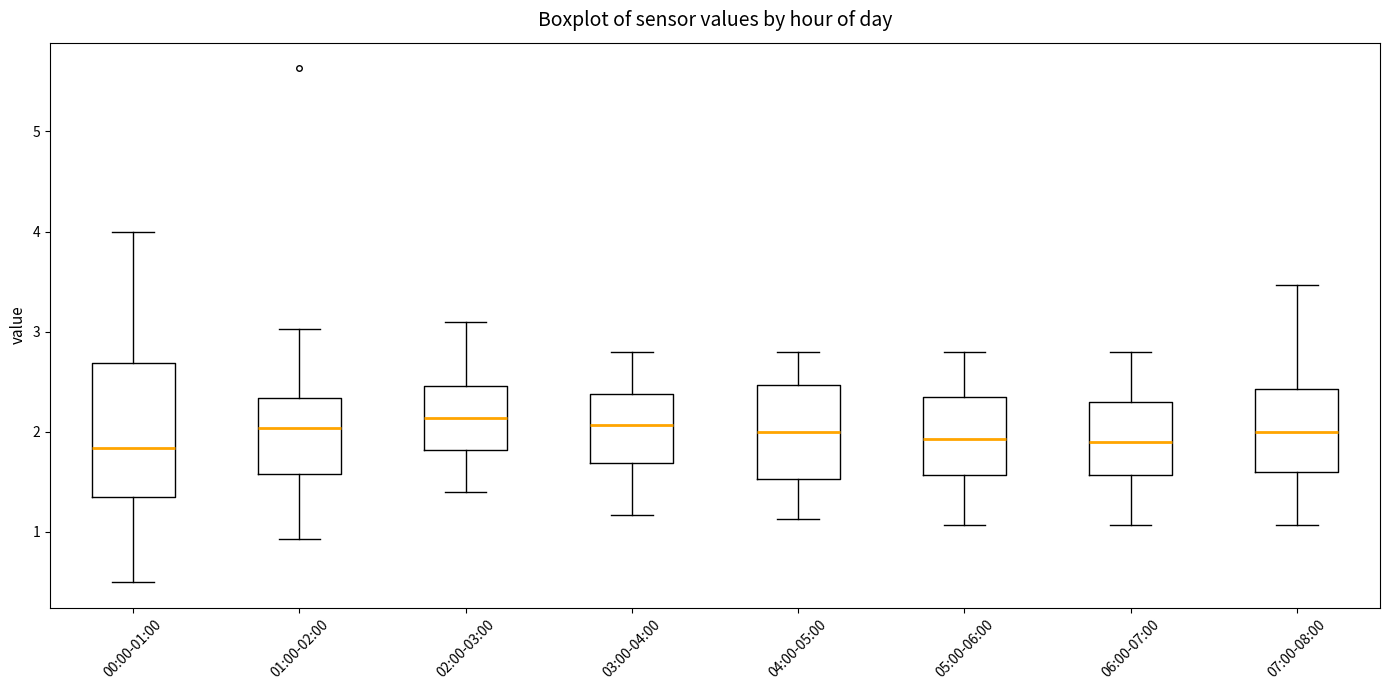

Reading left to right, read every box against the y-axis: the position of its median line, the range the box covers, and the ends of its whiskers. The values are not printed on the chart, so give them approximately, as read against the axis.

00:00-01:00: median 1.8, box 1.4 to 2.7, whiskers 0.5 to 4.0
01:00-02:00: median 2.0, box 1.6 to 2.3, whiskers 0.9 to 3.0
02:00-03:00: median 2.1, box 1.8 to 2.5, whiskers 1.4 to 3.1
03:00-04:00: median 2.1, box 1.7 to 2.4, whiskers 1.2 to 2.8
04:00-05:00: median 2.0, box 1.5 to 2.5, whiskers 1.1 to 2.8
05:00-06:00: median 1.9, box 1.6 to 2.3, whiskers 1.1 to 2.8
06:00-07:00: median 1.9, box 1.6 to 2.3, whiskers 1.1 to 2.8
07:00-08:00: median 2.0, box 1.6 to 2.4, whiskers 1.1 to 3.5